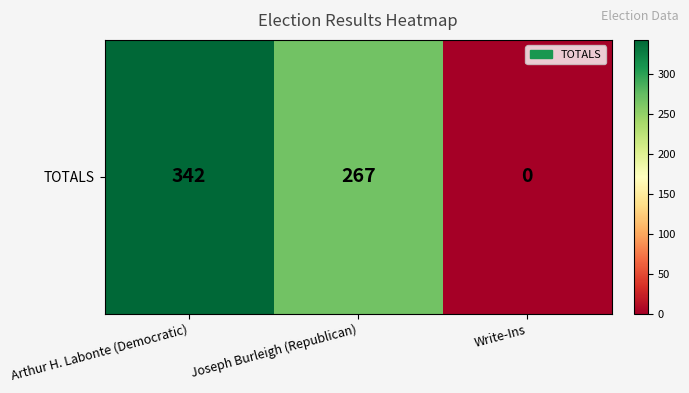

The value at Joseph Burleigh (Republican) is 267. True or false?

True